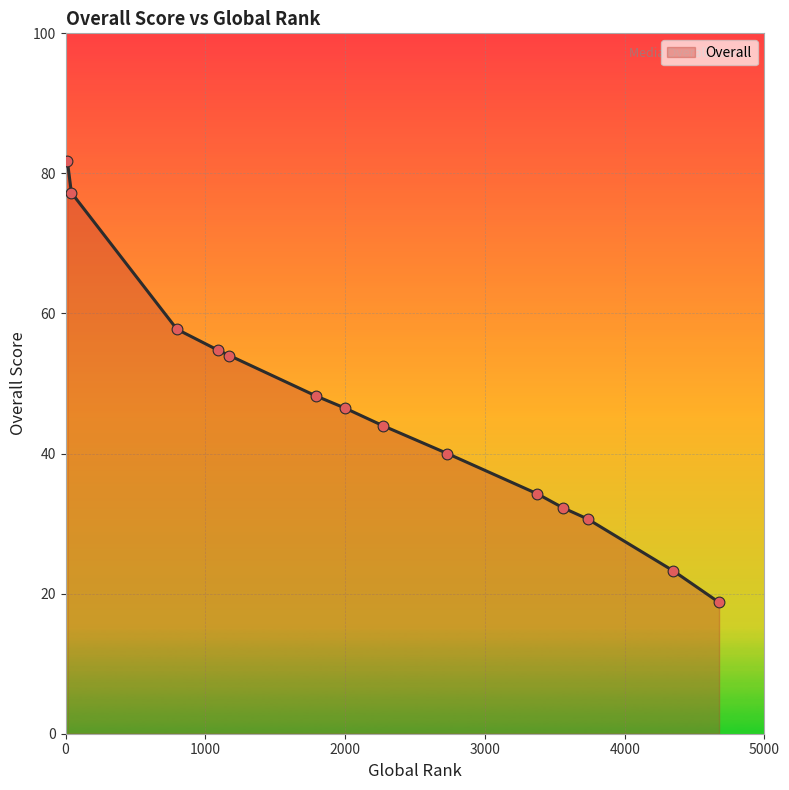

What is the maximum value shown in the chart?

81.8